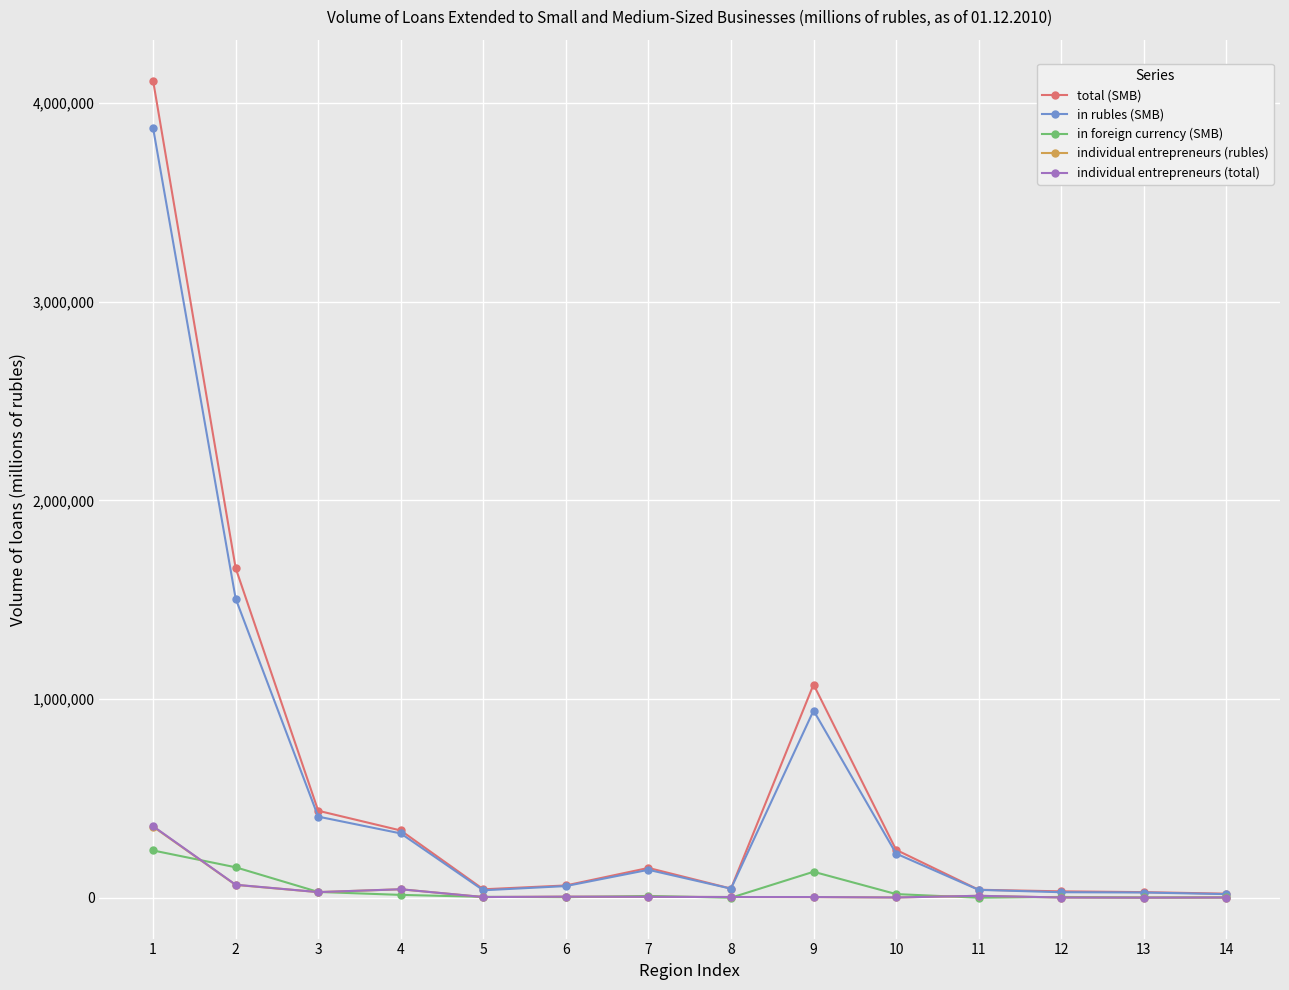

What is the approximate value of individual entrepreneurs (total) at 4?

43069